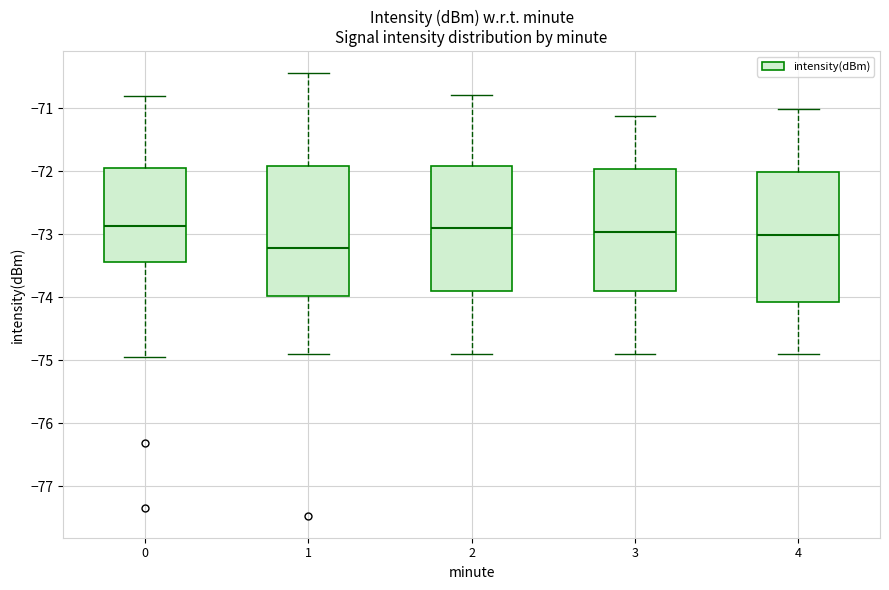

Reading left to right, transcribe this box plot: for each box, give where its median line is, the range the box spans, and where its two whiskers end, as read against the y-axis. The values are not printed on the chart, so give them approximately, as read against the axis.

0: median -72.9, box -73.4 to -71.9, whiskers -74.9 to -70.8
1: median -73.2, box -74.0 to -71.9, whiskers -74.9 to -70.4
2: median -72.9, box -73.9 to -71.9, whiskers -74.9 to -70.8
3: median -73.0, box -73.9 to -72.0, whiskers -74.9 to -71.1
4: median -73.0, box -74.1 to -72.0, whiskers -74.9 to -71.0